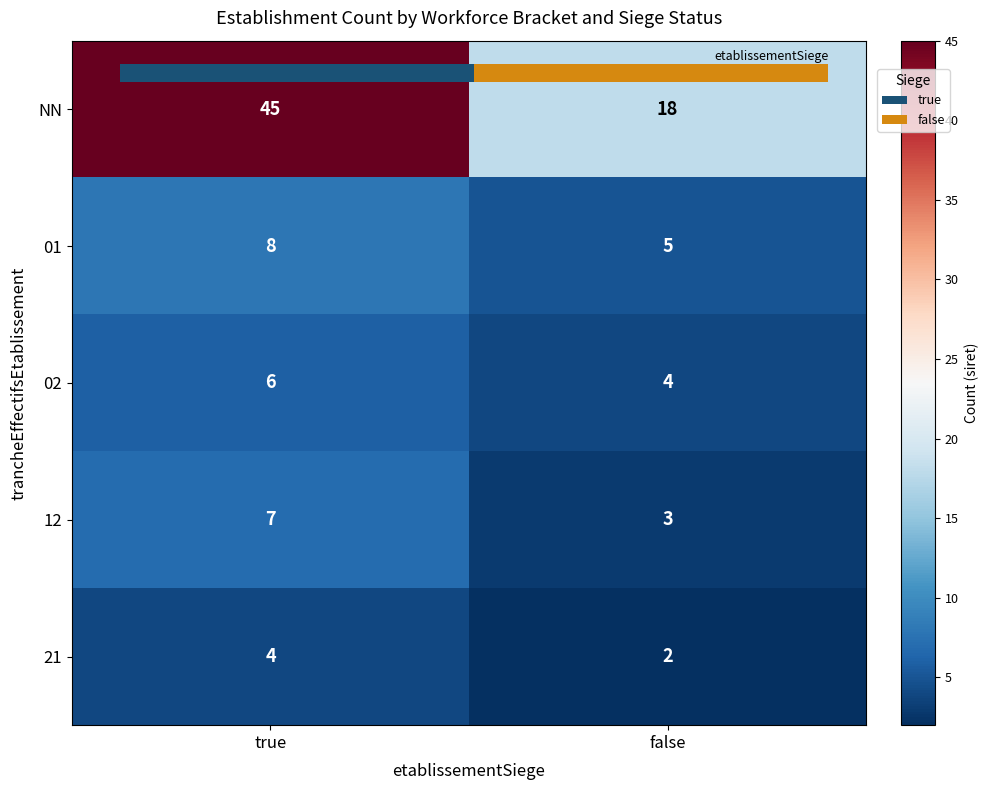

What is the difference between the maximum and minimum values in the 12 series?

4